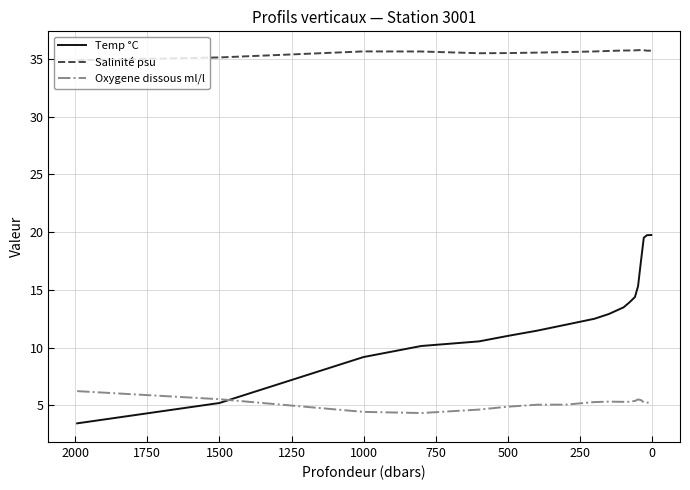

True or false: Temp °C and Salinité psu intersect in this chart.

False